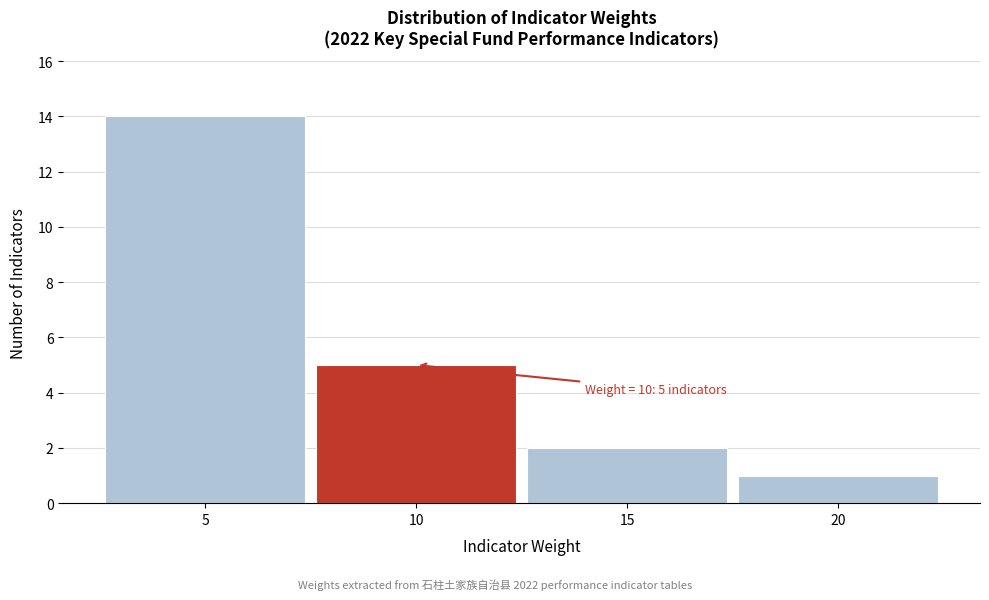

Which range on the x-axis has the tallest bar?

2.5 to 7.5